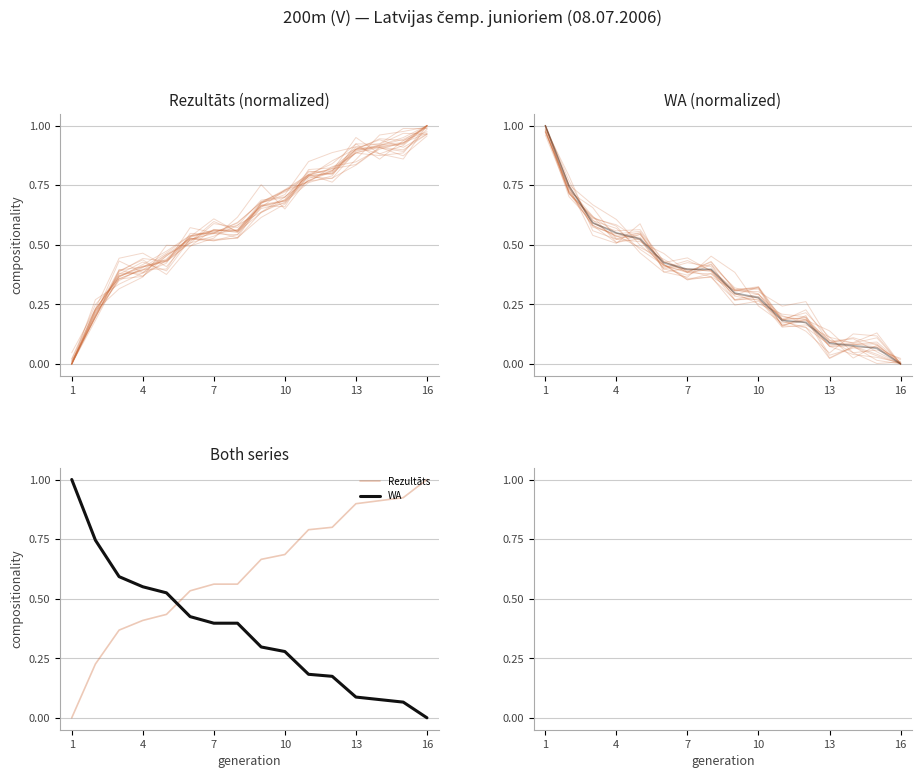

At 7, list the series in order from largest to smallest.

Rezultāts, WA